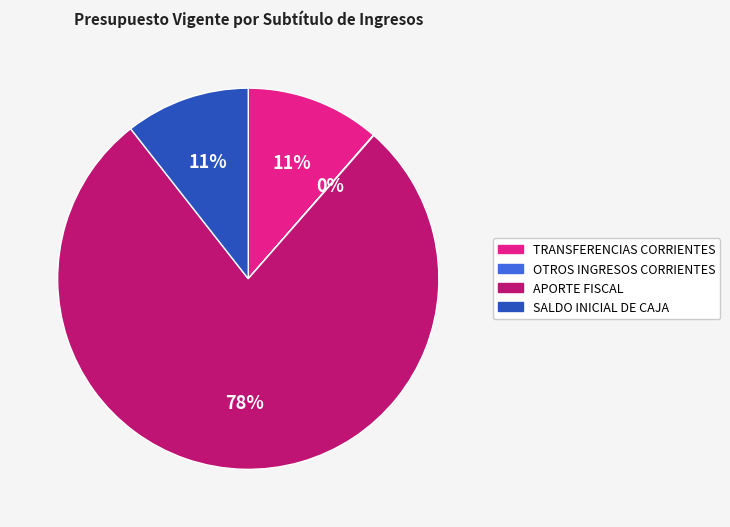

Which category accounts for the majority?

APORTE FISCAL